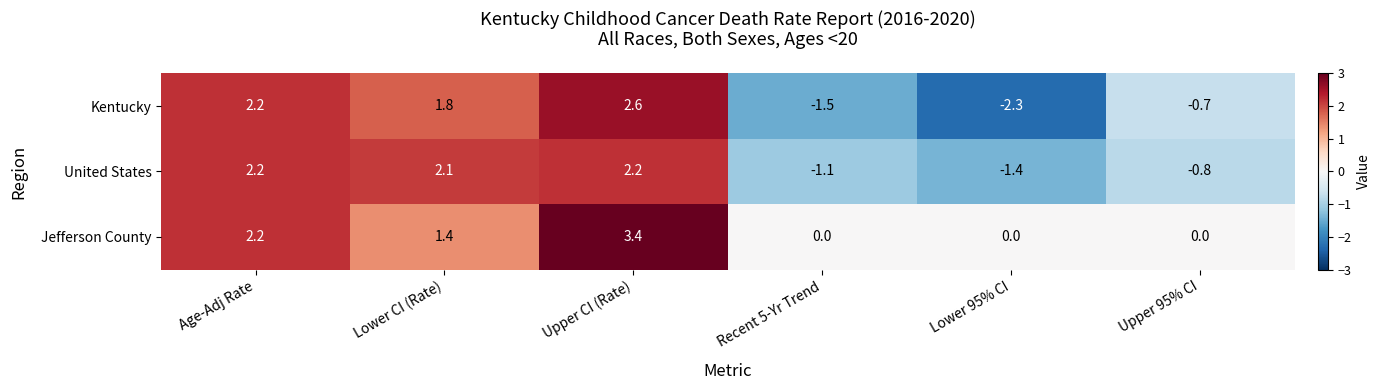

What is the total value across all series at Lower CI (Rate)?

5.3